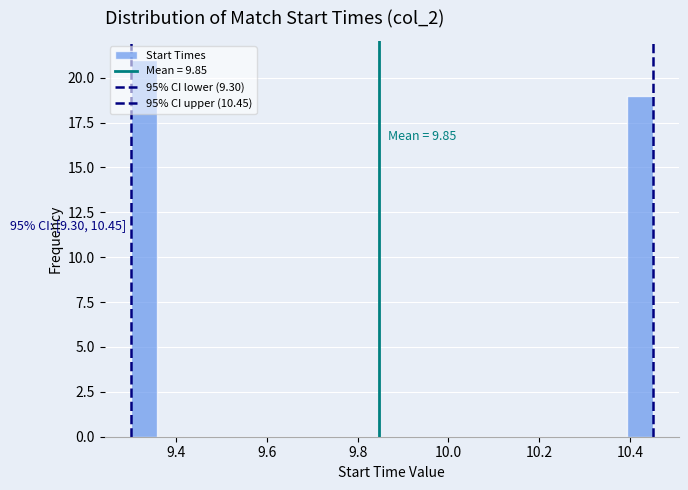

Around what value on the x-axis is the tallest bar? Give the approximate position of its centre, as read against the axis.

9.32